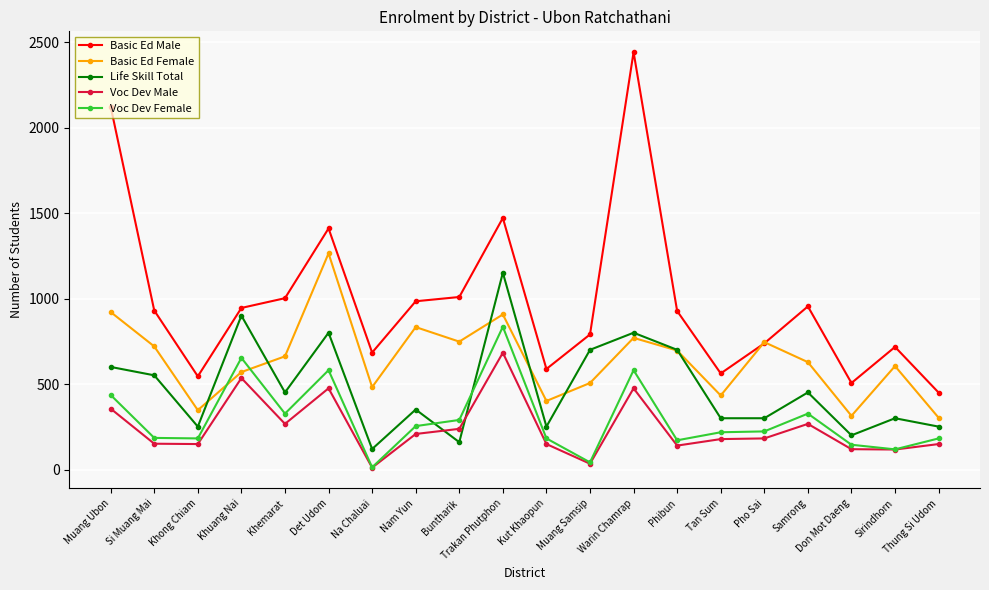

At which category does Basic Ed Male reach its first local peak?

Det Udom